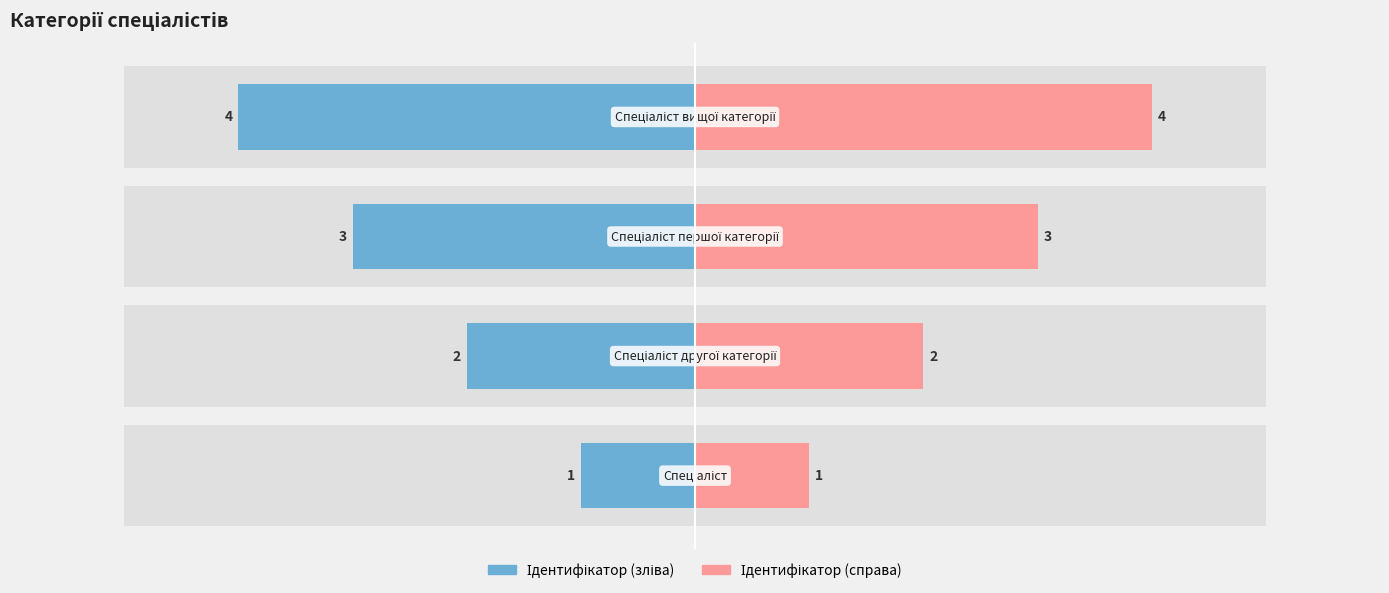

How many categories are shown in the chart?

4